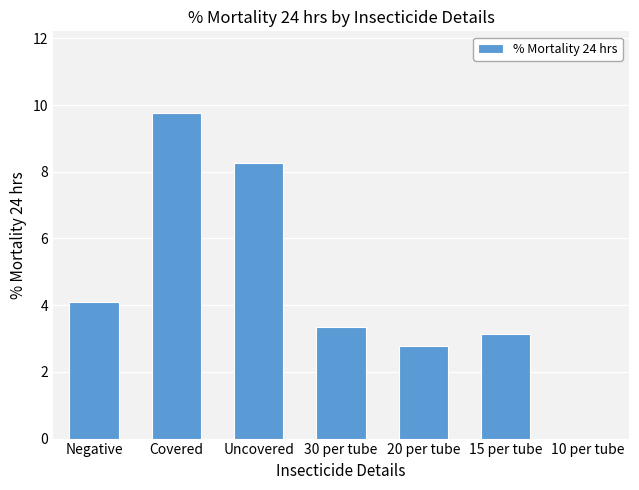

True or false: the data shows 4.5 at Covered.

False